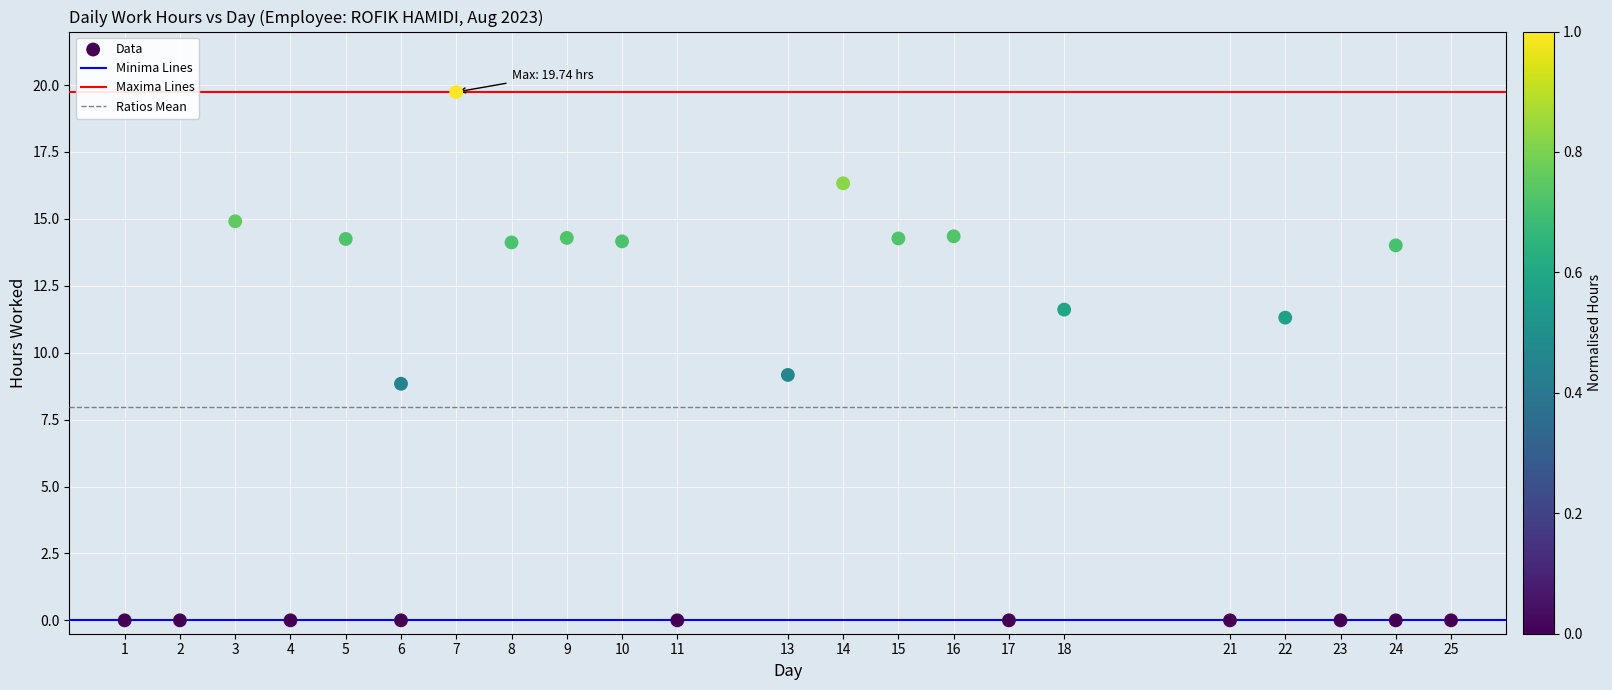

What is the range of X values (max minus min)?

24.0